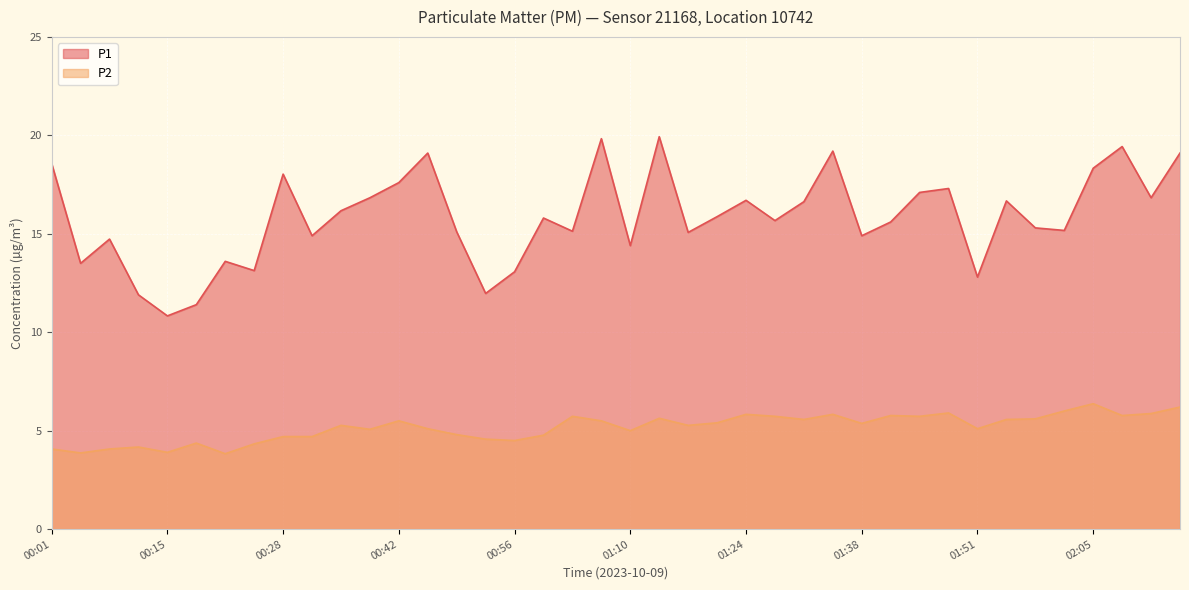

Does the chart display data point markers on the line(s)?

No